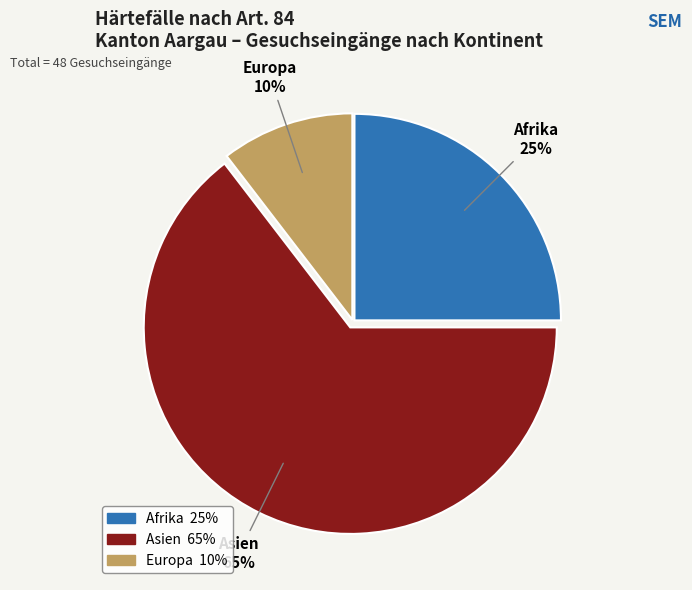

Is Afrika the majority of the pie?

No